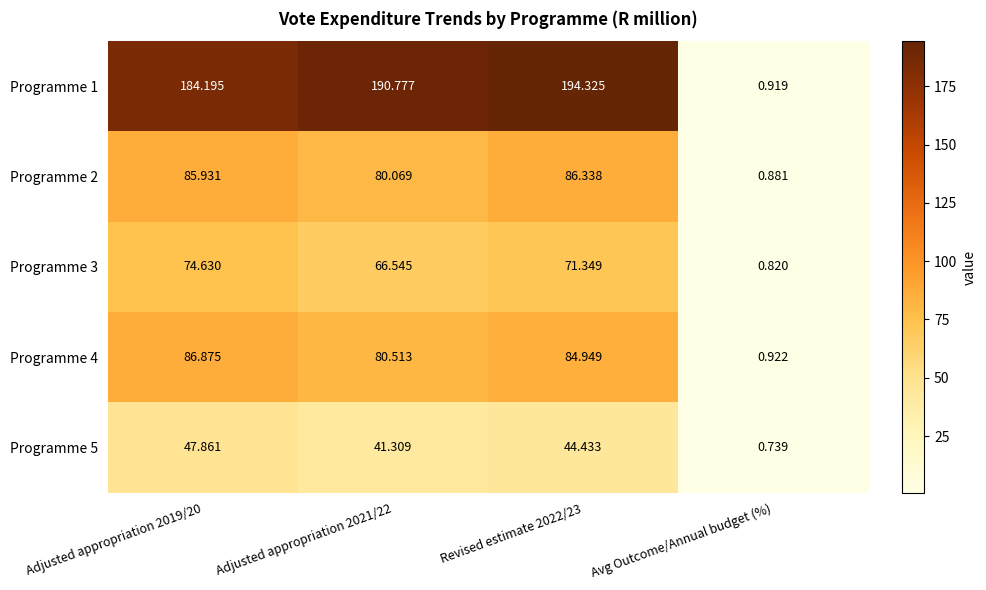

At how many categories does at least one series exceed 20?

3